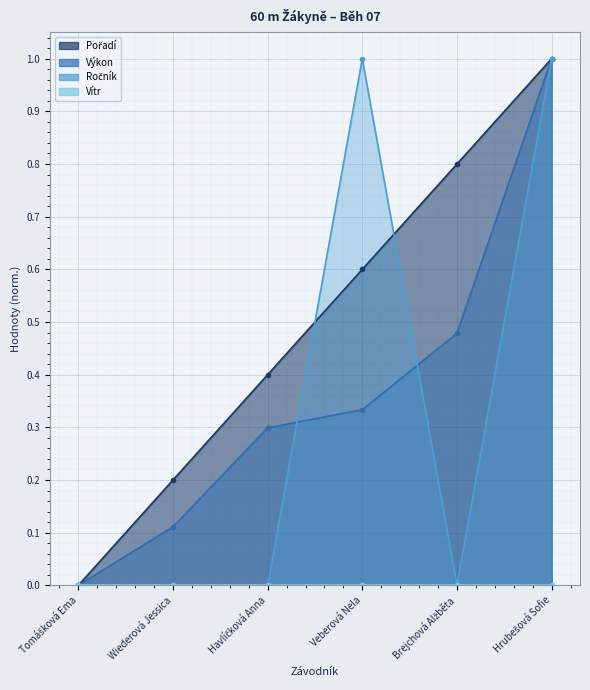

How many intersections are there between Pořadí and Ročník?

2